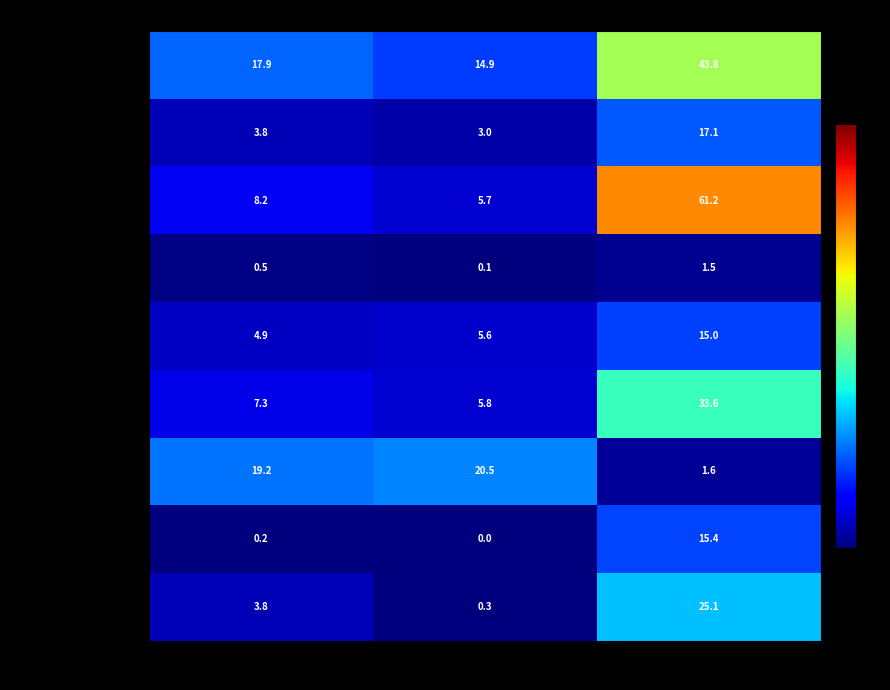

The Хлеб пшеничный series shows 0.3 at Жиры. True or false?

True